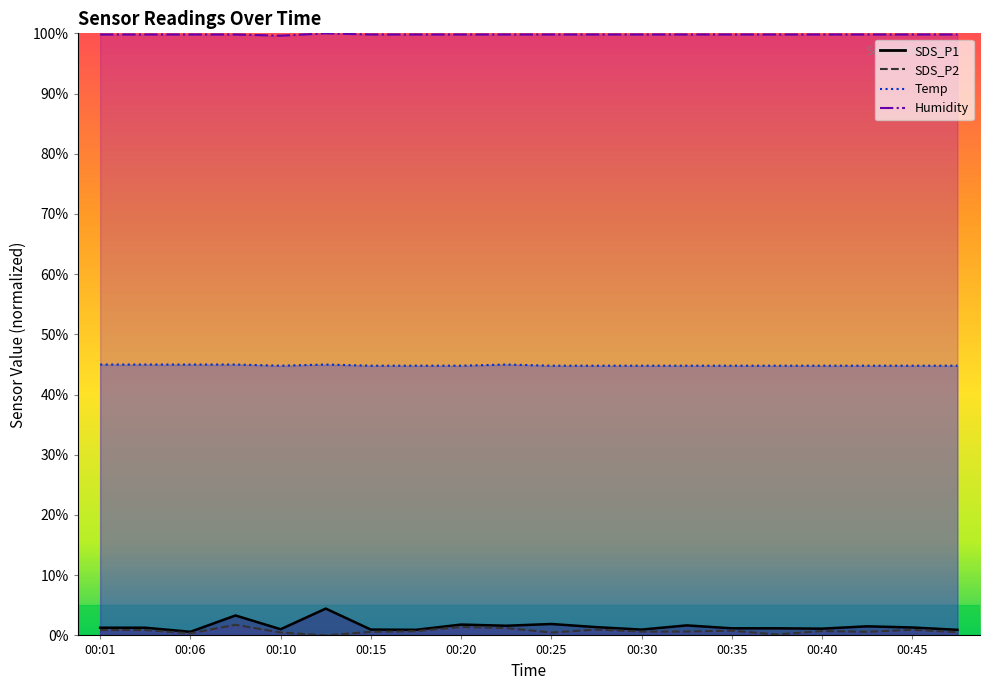

What is the difference between the maximum and minimum values in the SDS_P2 series?

1.8